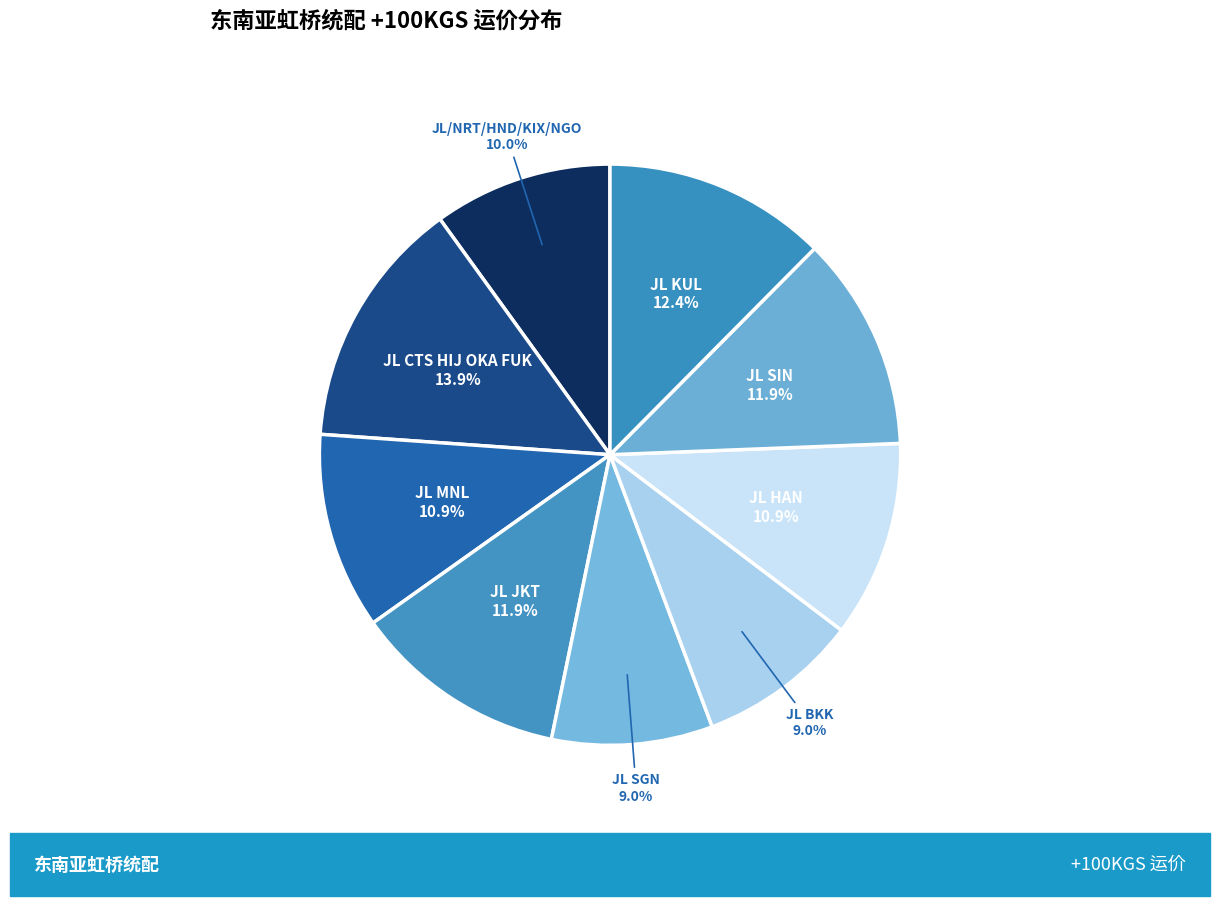

Count the number of slices in the pie.

9